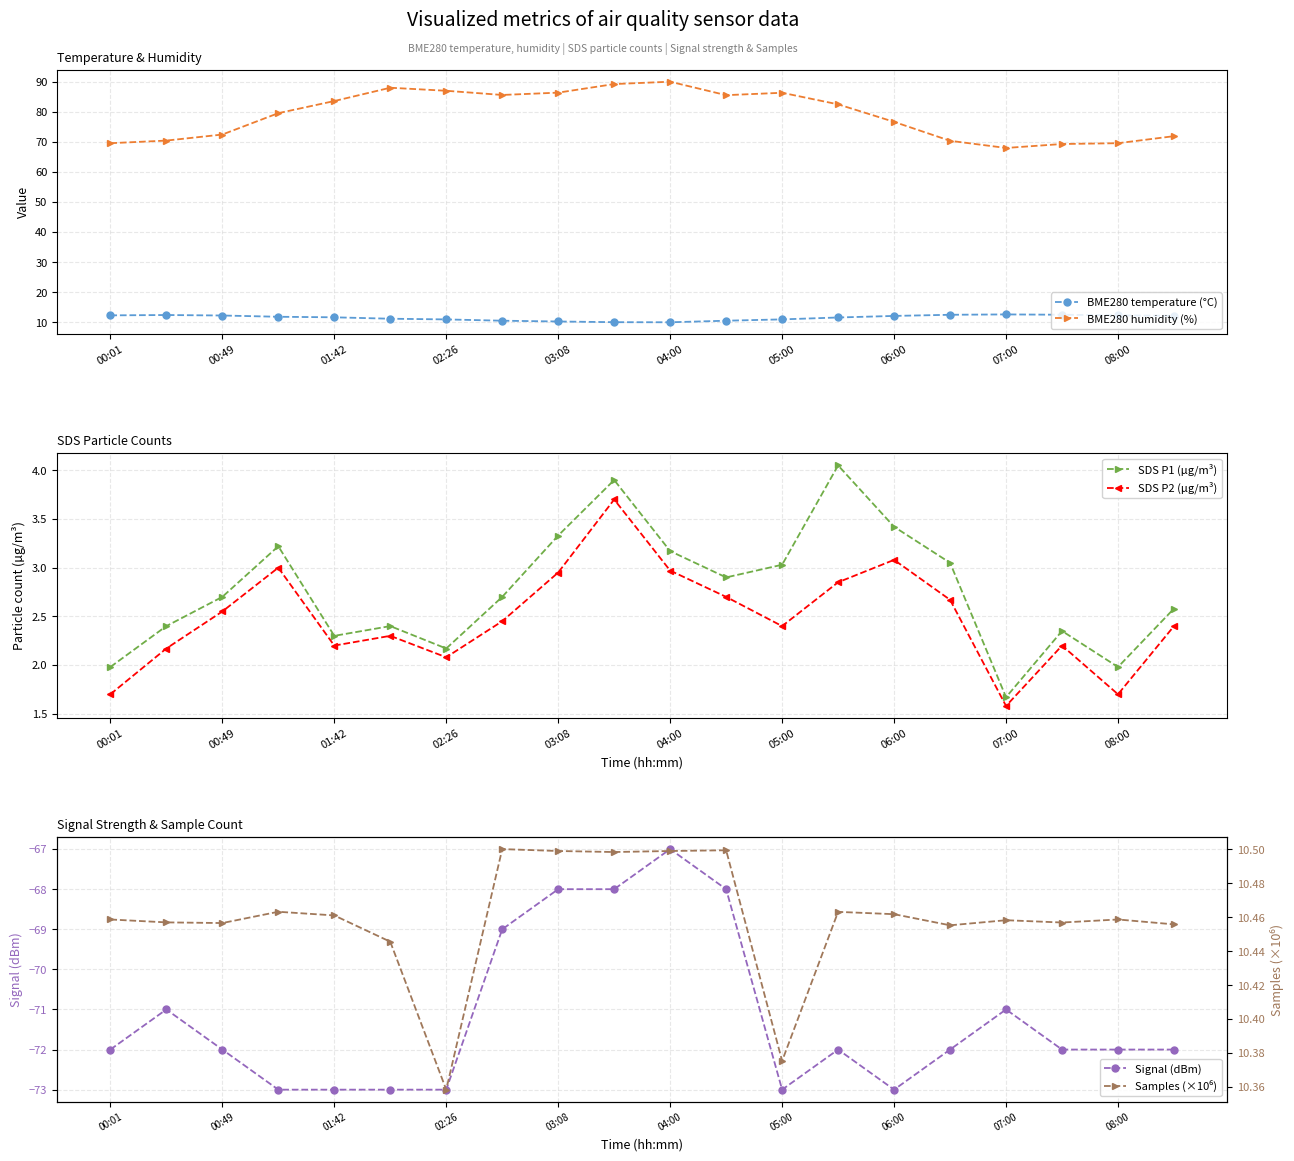

Rank the series by their maximum value, from lowest to highest.

Signal (dBm), SDS P2 (µg/m³), SDS P1 (µg/m³), Samples (×10⁶), BME280 temperature (°C), BME280 humidity (%)